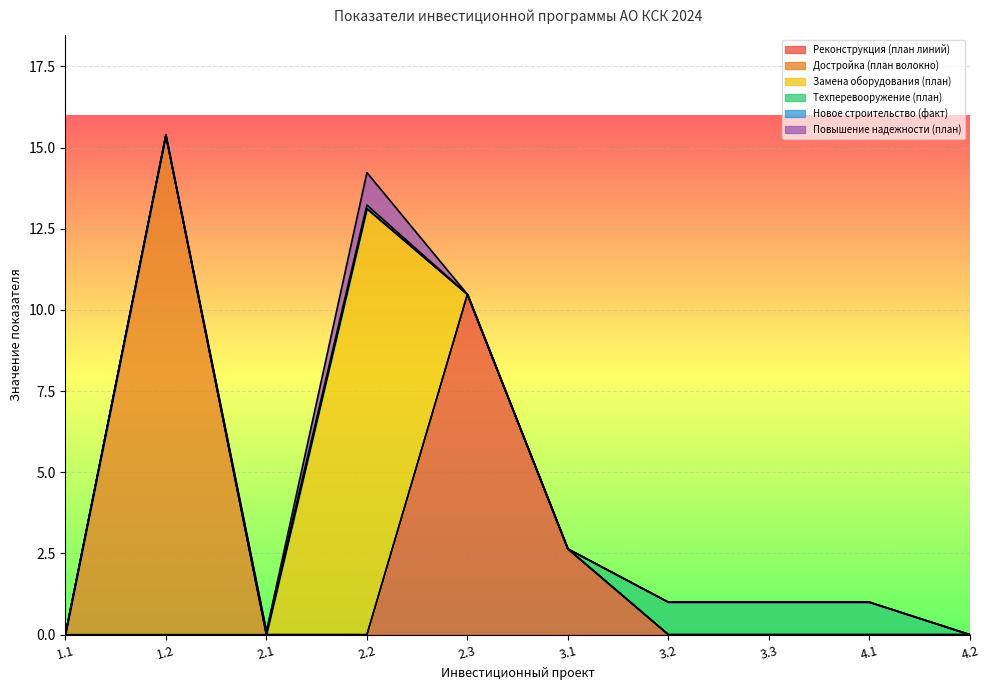

Where is the first local maximum for Достройка (план волокно)?

1.2